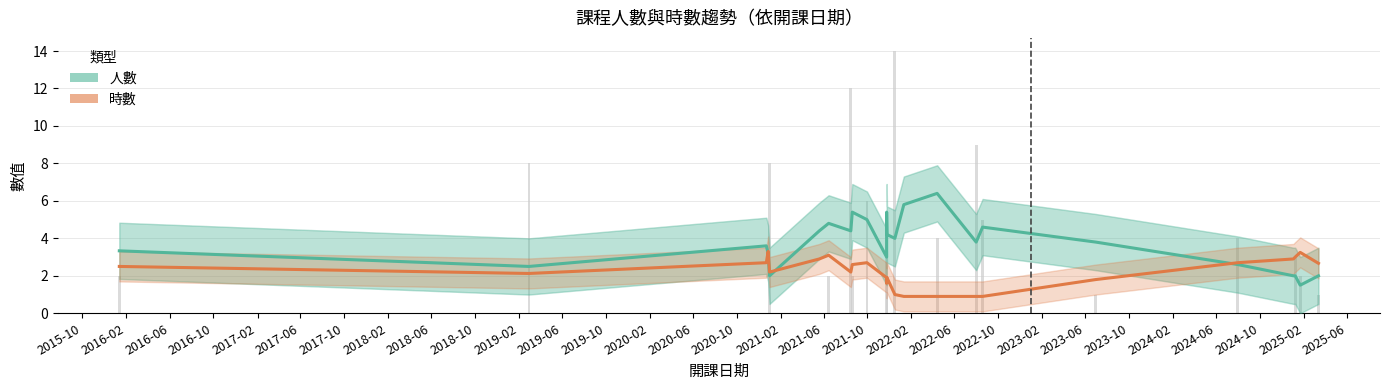

What is the average value of the 人數 (平滑) series?

3.7